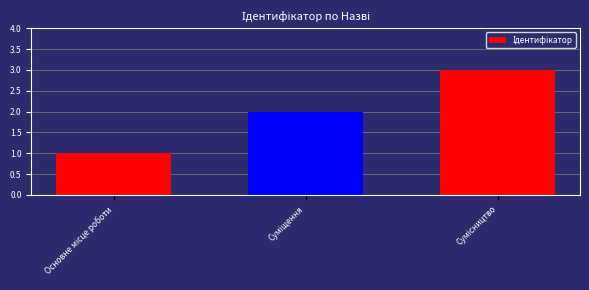

How many bars are there in total?

3